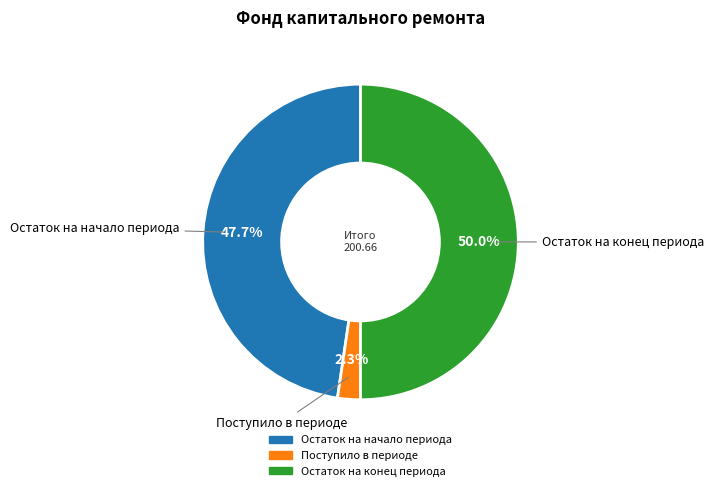

To the nearest percent, what is the average slice percentage?

33%